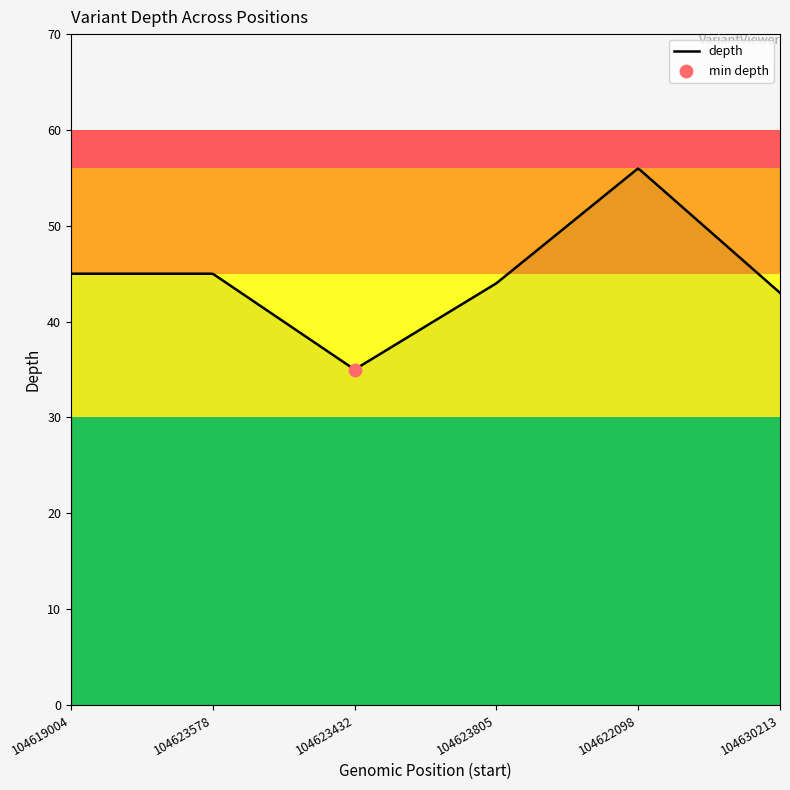

What is the change in value from 104623432 to 104630213?

+8